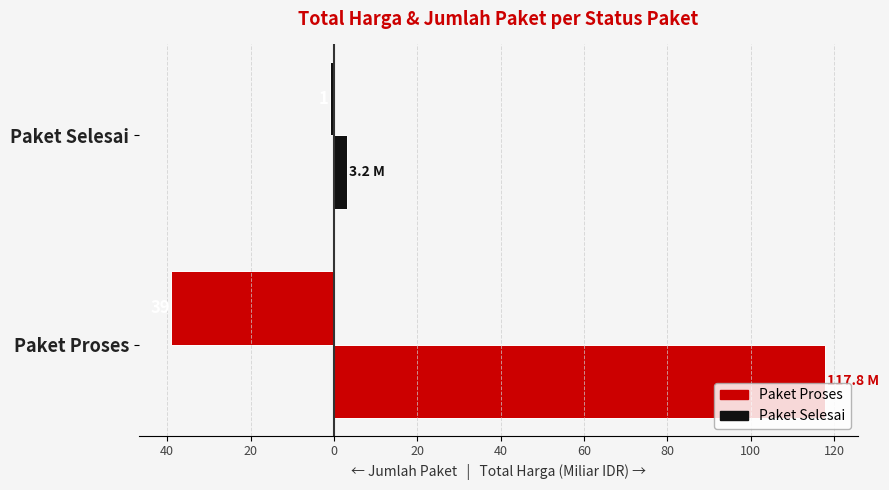

Is it true that Total Harga (Miliar IDR) equals 3.2 at Paket Selesai?

True